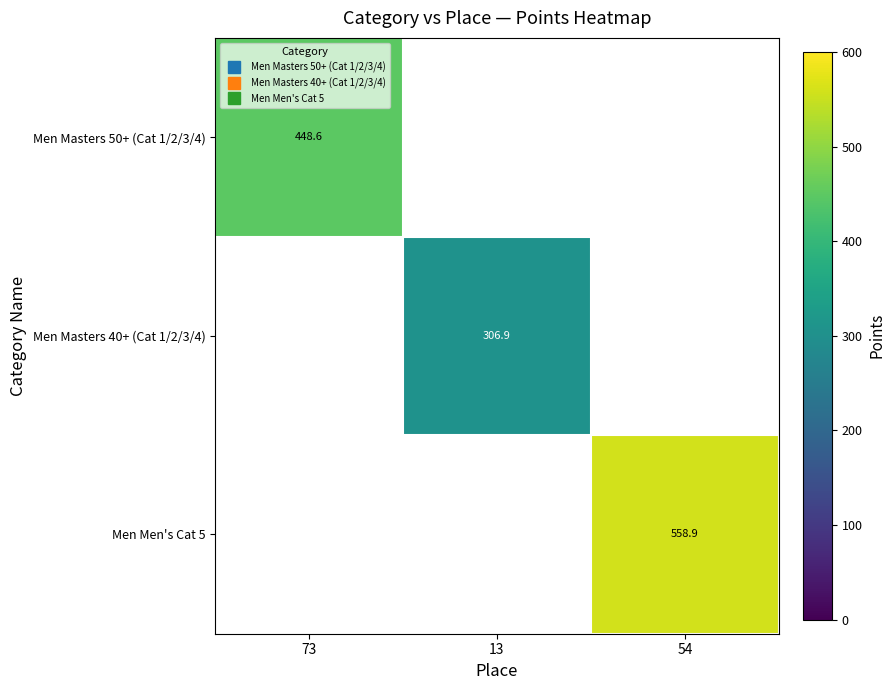

What is the average value of the Men Men's Cat 5 series?

186.3